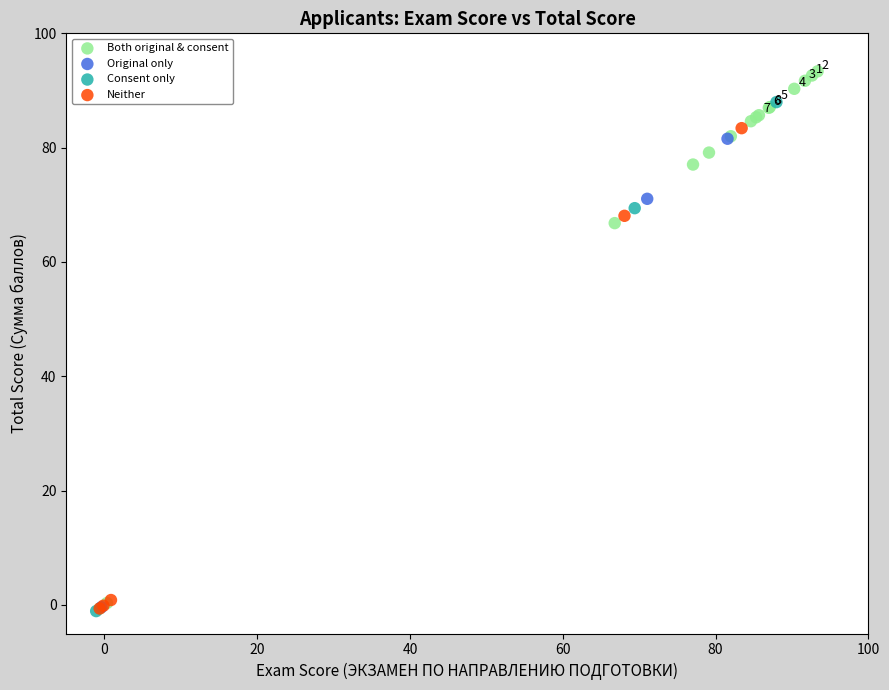

Which series reaches the maximum Y coordinate?

Both original & consent